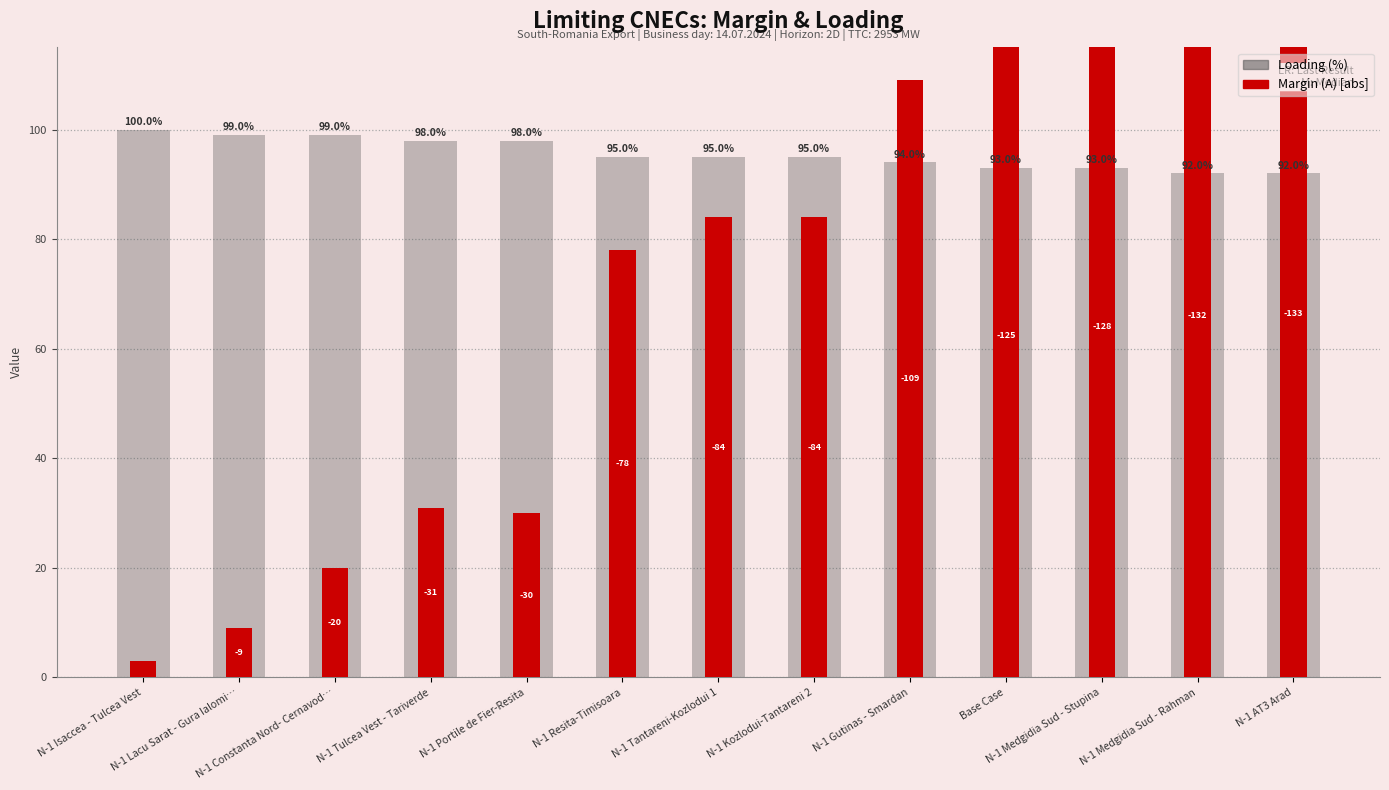

List the series in order of their peak value, highest first.

Margin (A) [abs], Loading (%)